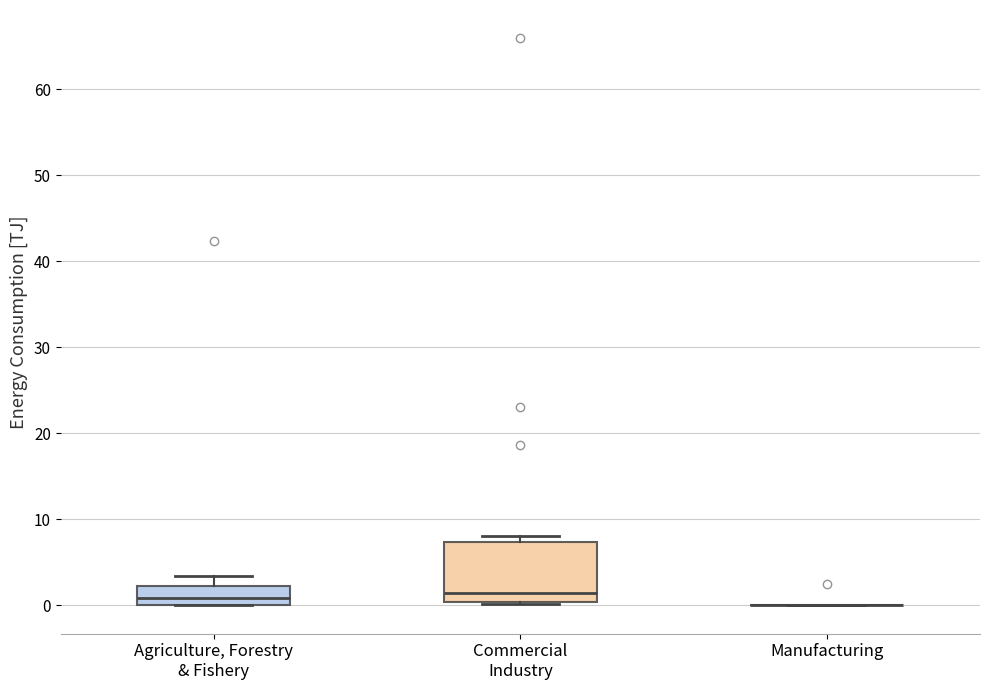

Reading left to right, transcribe this box plot: for each box, give where its median line is, the range the box spans, and where its two whiskers end, as read against the y-axis. The values are not printed on the chart, so give them approximately, as read against the axis.

Agriculture, Forestry & Fishery: median 1, box 0 to 2, whiskers 0 to 3
Commercial Industry: median 1, box 0 to 7, whiskers 0 (just below the box's lower edge) to 8
Manufacturing: box collapsed to a line at 0, whiskers 0 to 0